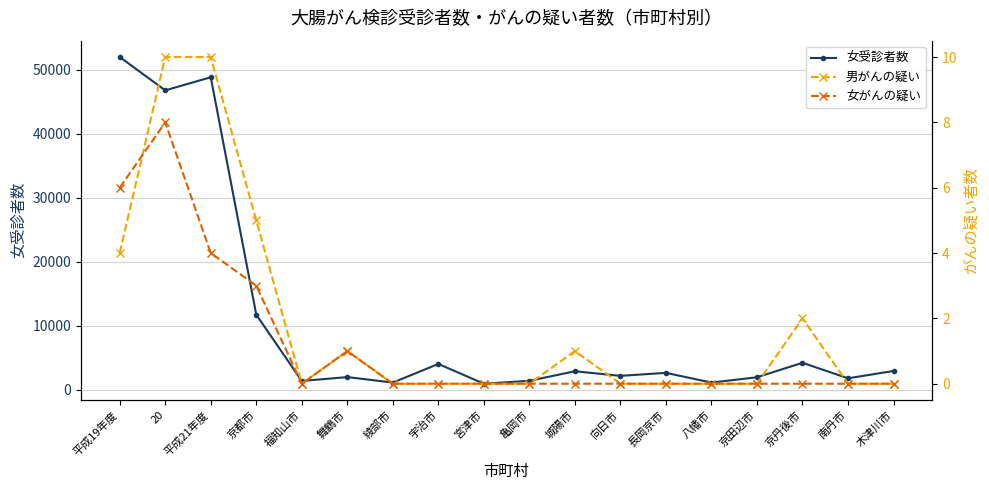

Reading left to right, extract all data points from this chart.

女受診者数: 51998	46785	48834	11750	1397	2005	1145	4057	968	1424	2914	2195	2665	1144	1978	4238	1814	2961
男がんの疑い: 4	10	10	5	0	1	0	0	0	0	1	0	0	0	0	2	0	0
女がんの疑い: 6	8	4	3	0	1	0	0	0	0	0	0	0	0	0	0	0	0